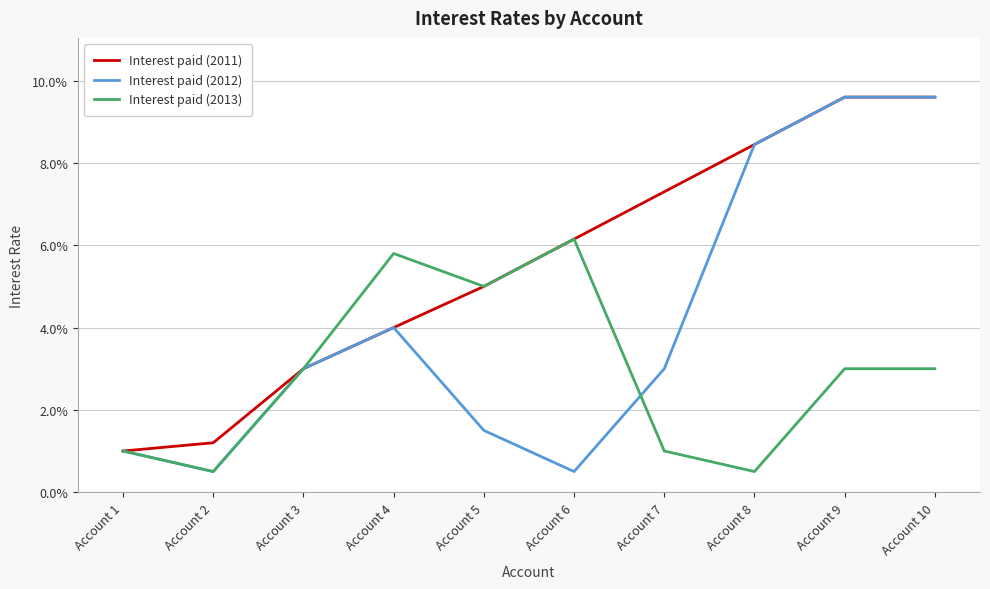

What are all the series names shown in the legend?

Interest paid (2011), Interest paid (2012), Interest paid (2013)